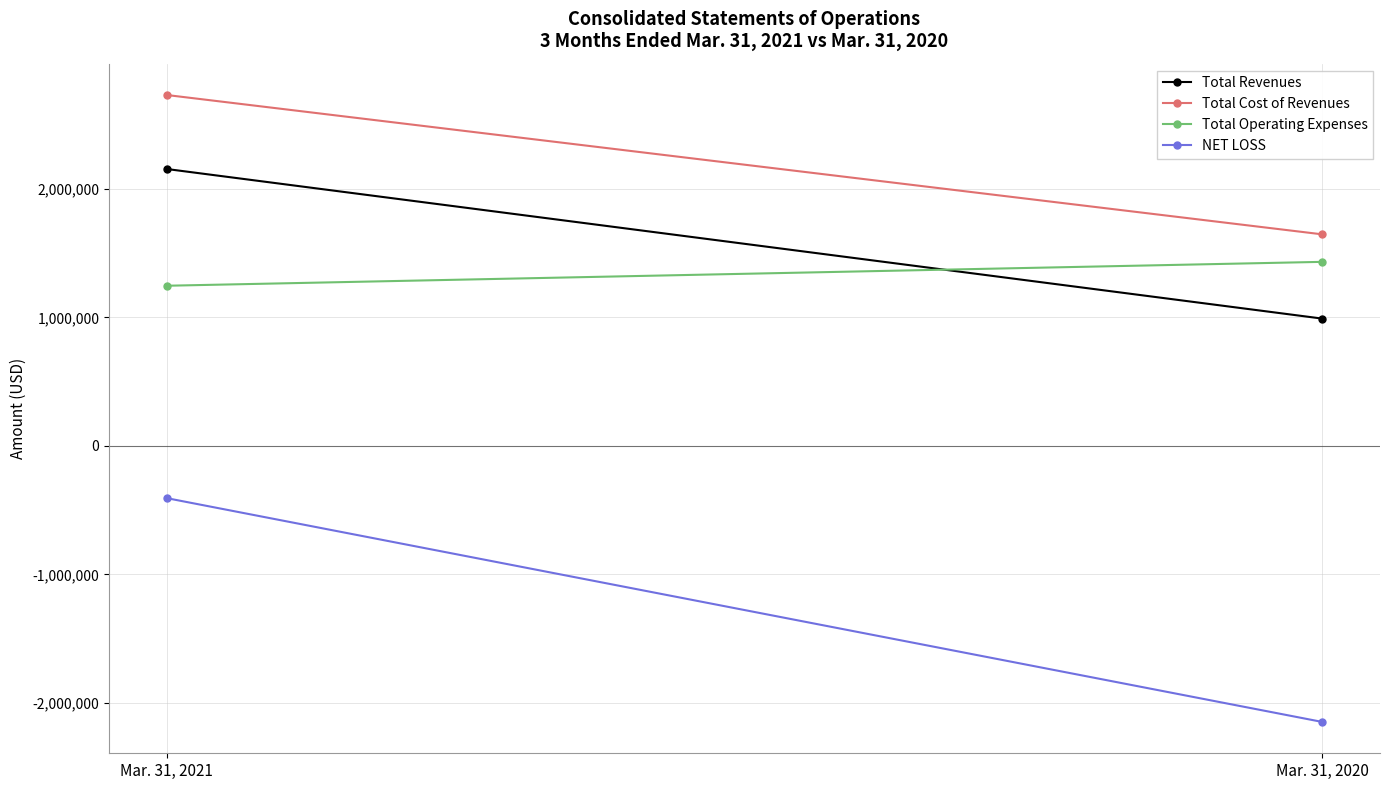

What are all the series names shown in the legend?

Total Revenues, Total Cost of Revenues, Total Operating Expenses, NET LOSS